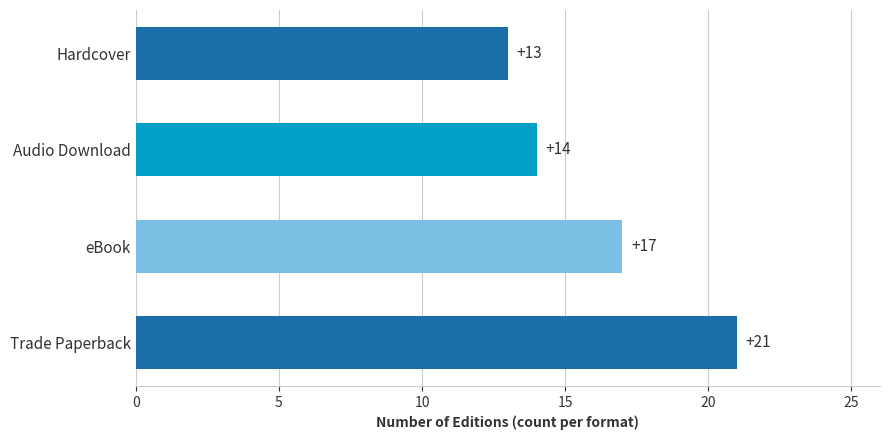

What is the sum of all values?

65